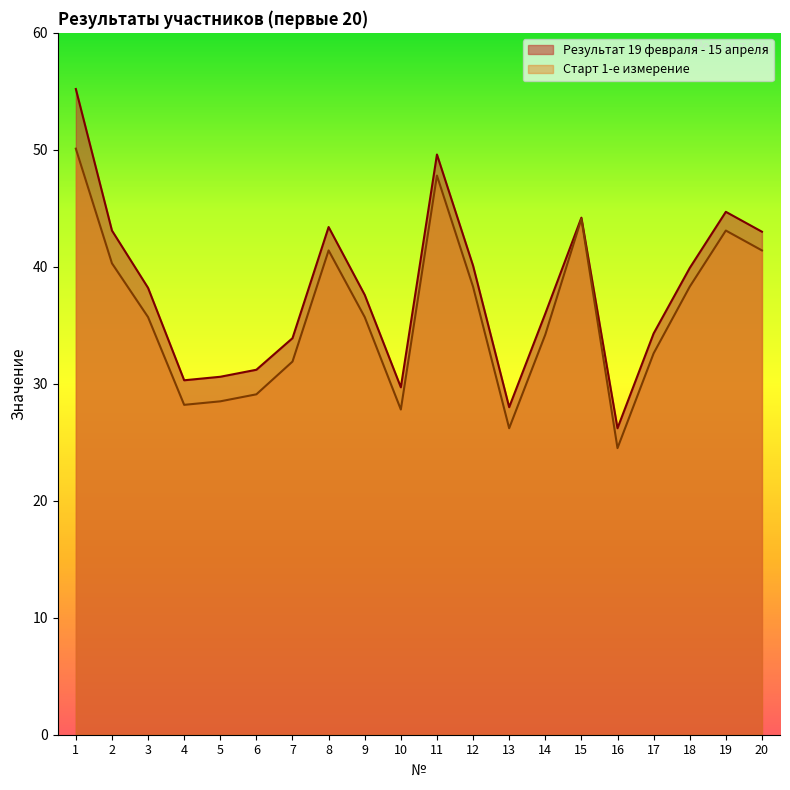

Reading left to right, what are all the values shown in this chart?

Результат 19 февраля - 15 апреля: 1=55.2	2=43.1	3=38.2	4=30.3	5=30.6	6=31.2	7=33.9	8=43.4	9=37.6	10=29.7	11=49.6	12=40.1	13=28.0	14=36.0	15=44.2	16=26.2	17=34.3	18=39.9	19=44.7	20=43.0
Старт 1-е измерение: 1=50.1	2=40.3	3=35.7	4=28.2	5=28.5	6=29.1	7=31.9	8=41.4	9=35.7	10=27.8	11=47.8	12=38.3	13=26.2	14=34.2	15=44.1	16=24.5	17=32.6	18=38.3	19=43.1	20=41.4